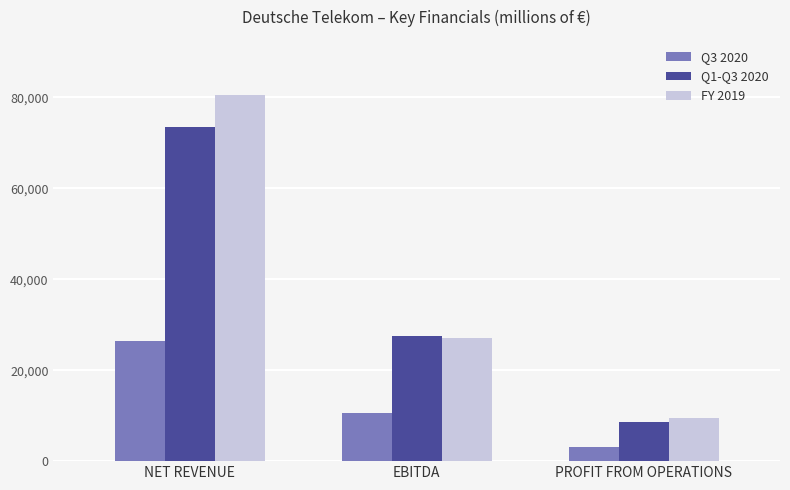

Rank the categories by FY 2019 value from lowest to highest.

PROFIT FROM OPERATIONS, EBITDA, NET REVENUE